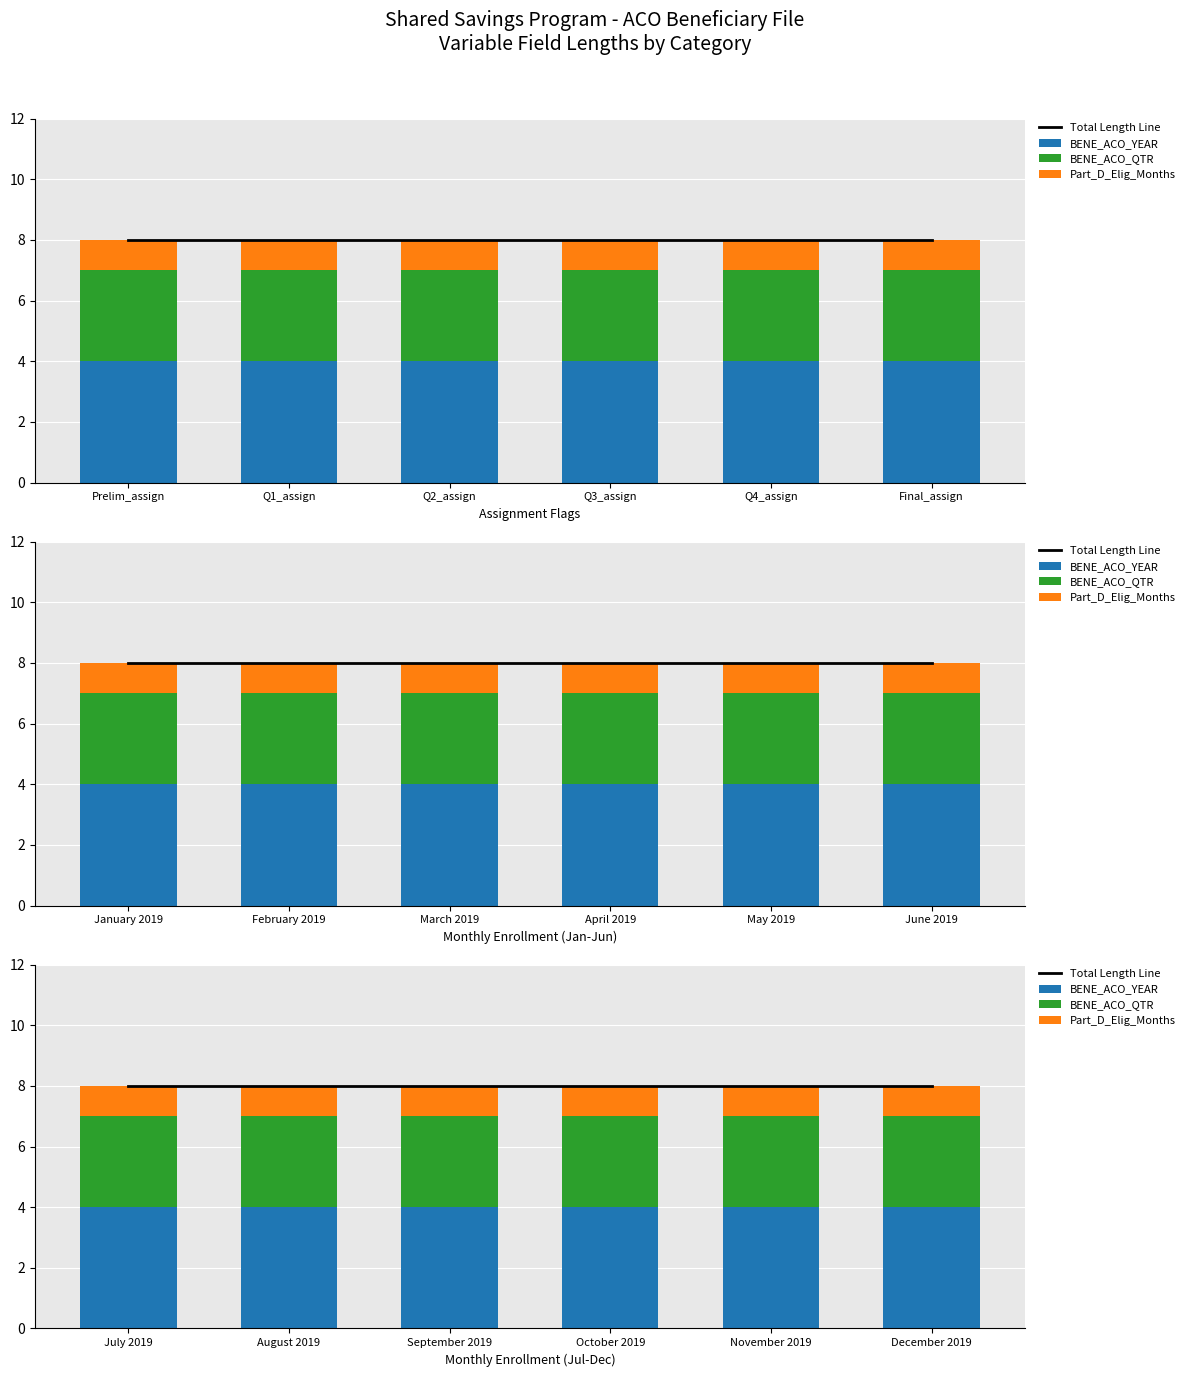

Which category has the lowest value in the Part_D_Elig_Months series?

July 2019